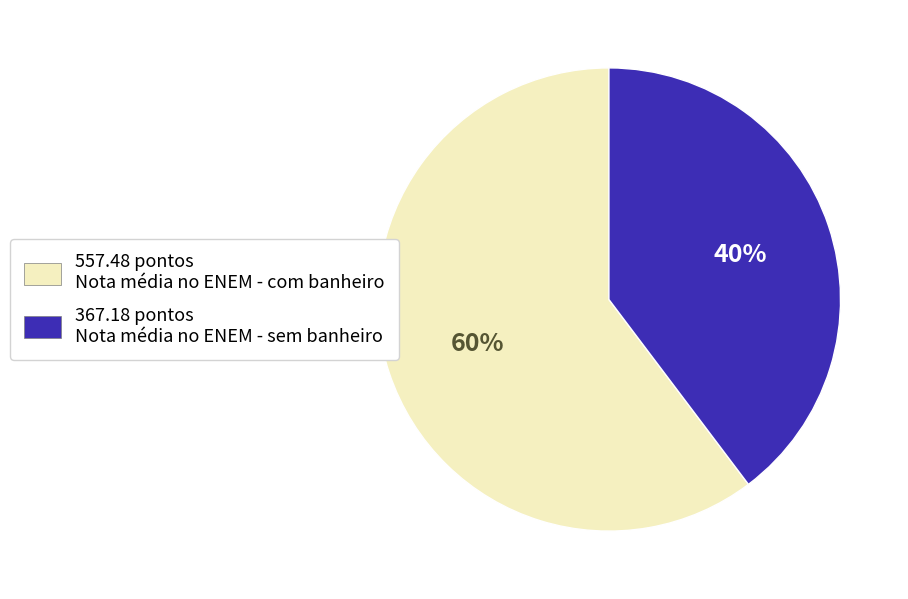

Is there any slice that represents more than half of the pie?

Yes